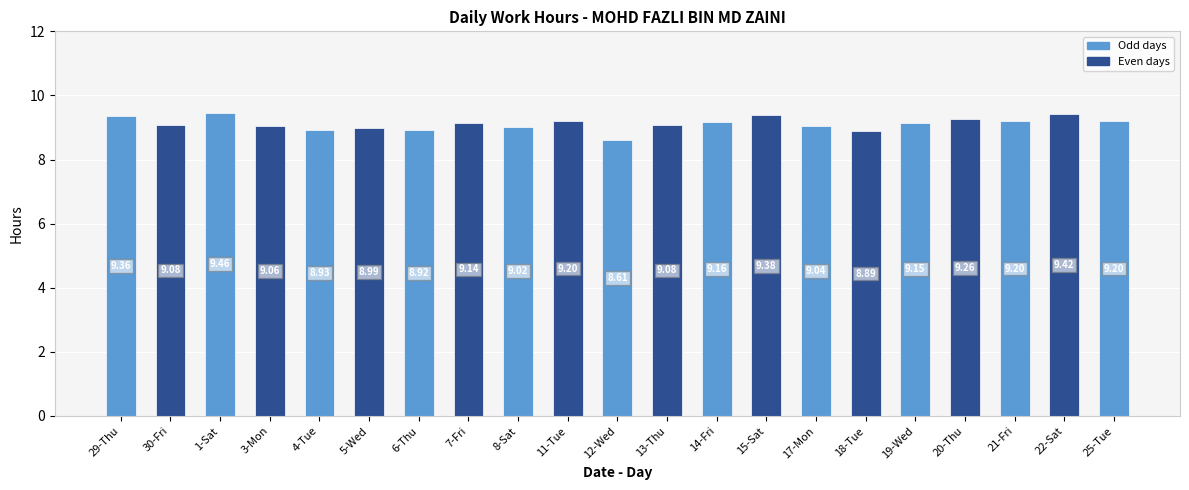

What is the difference between the second highest and second lowest values?

0.5